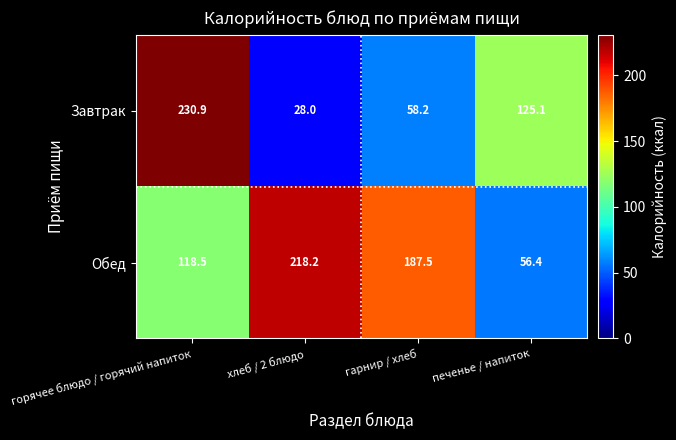

What is the difference between the second highest and second lowest values in the Завтрак series?

66.9